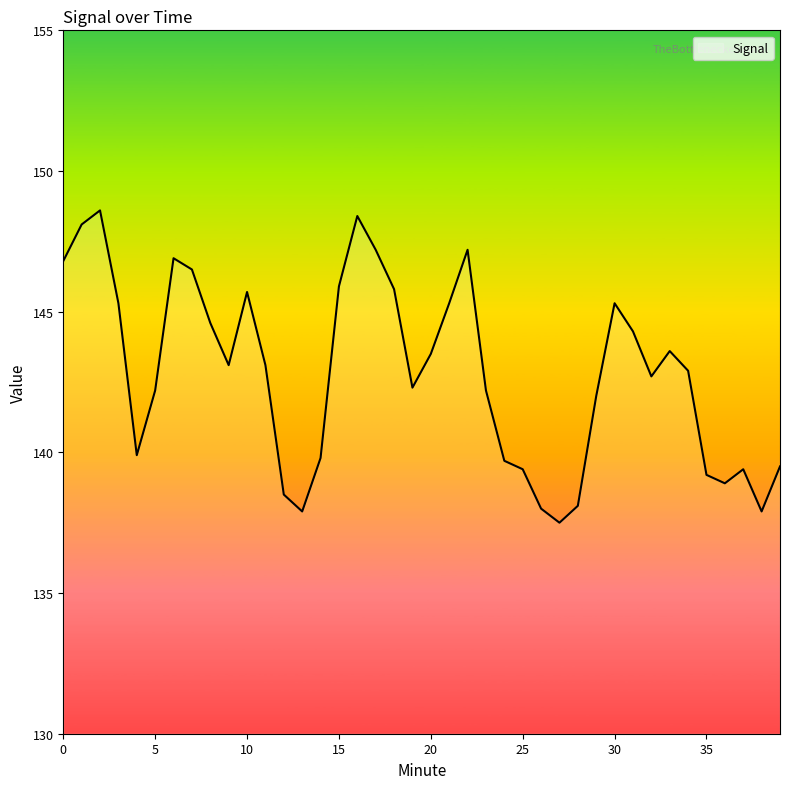

True or false: the data has more than 2 interior local peaks.

True